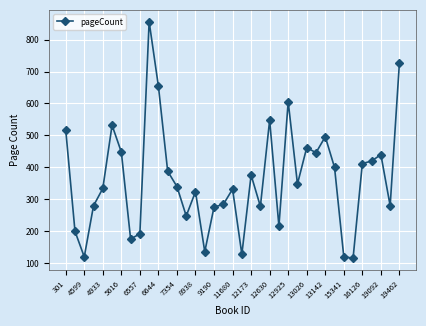

What is the minimum value shown in the chart?

116